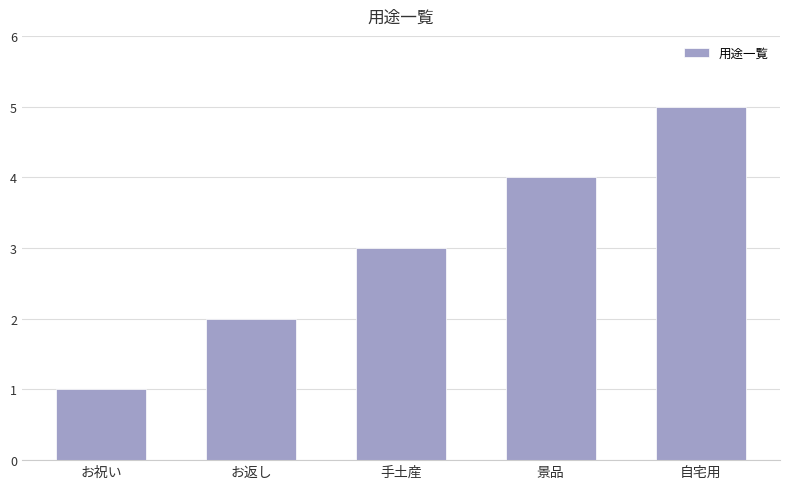

What is the label of the 5th bar from the right?

お祝い